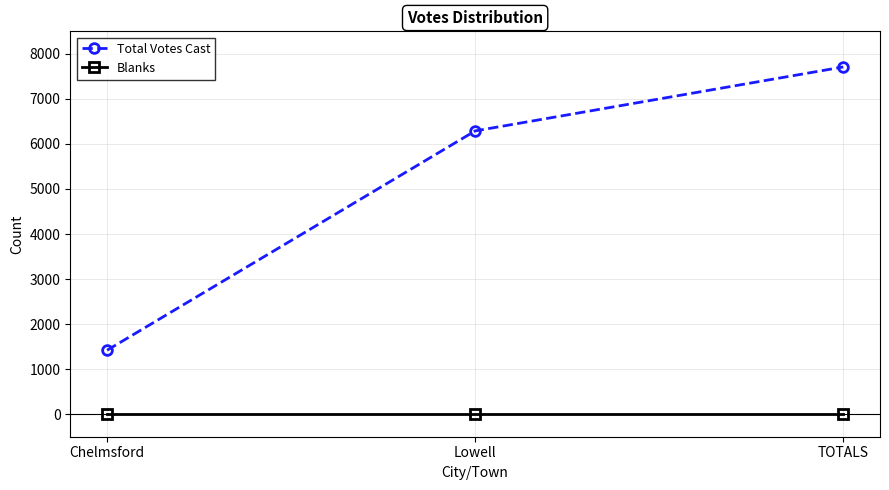

Reading left to right, extract all data points from this chart.

Total Votes Cast: Chelmsford=1420	Lowell=6289	TOTALS=7709
Blanks: Chelmsford=0	Lowell=0	TOTALS=0